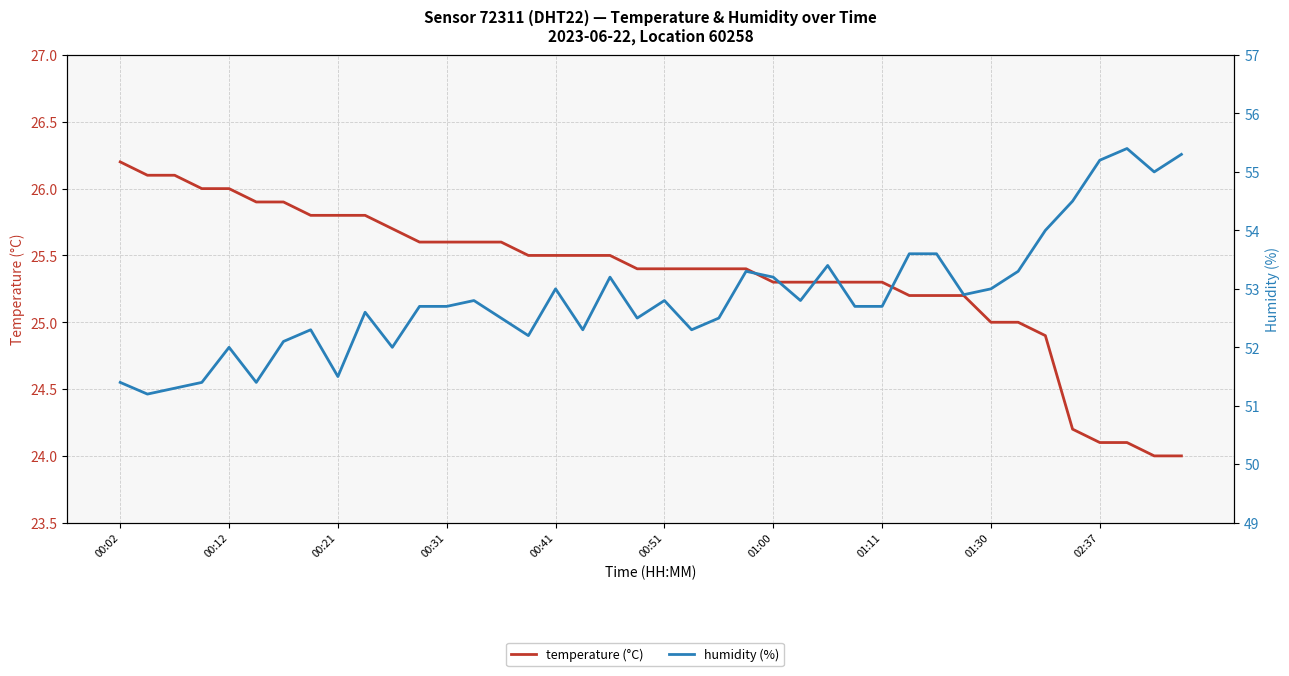

Which series has the largest range (max minus min)?

humidity (%)